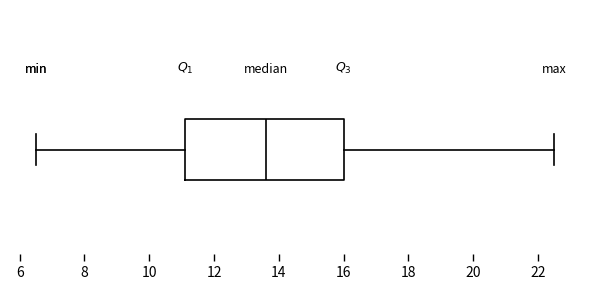

Transcribe this box plot: give where the median line is, the range the box spans, and where the two whiskers end, as read against the x-axis. The values are not printed on the chart, so give them approximately, as read against the axis.

median 13.6, box 11.2 to 16.0, whiskers 6.6 to 22.6